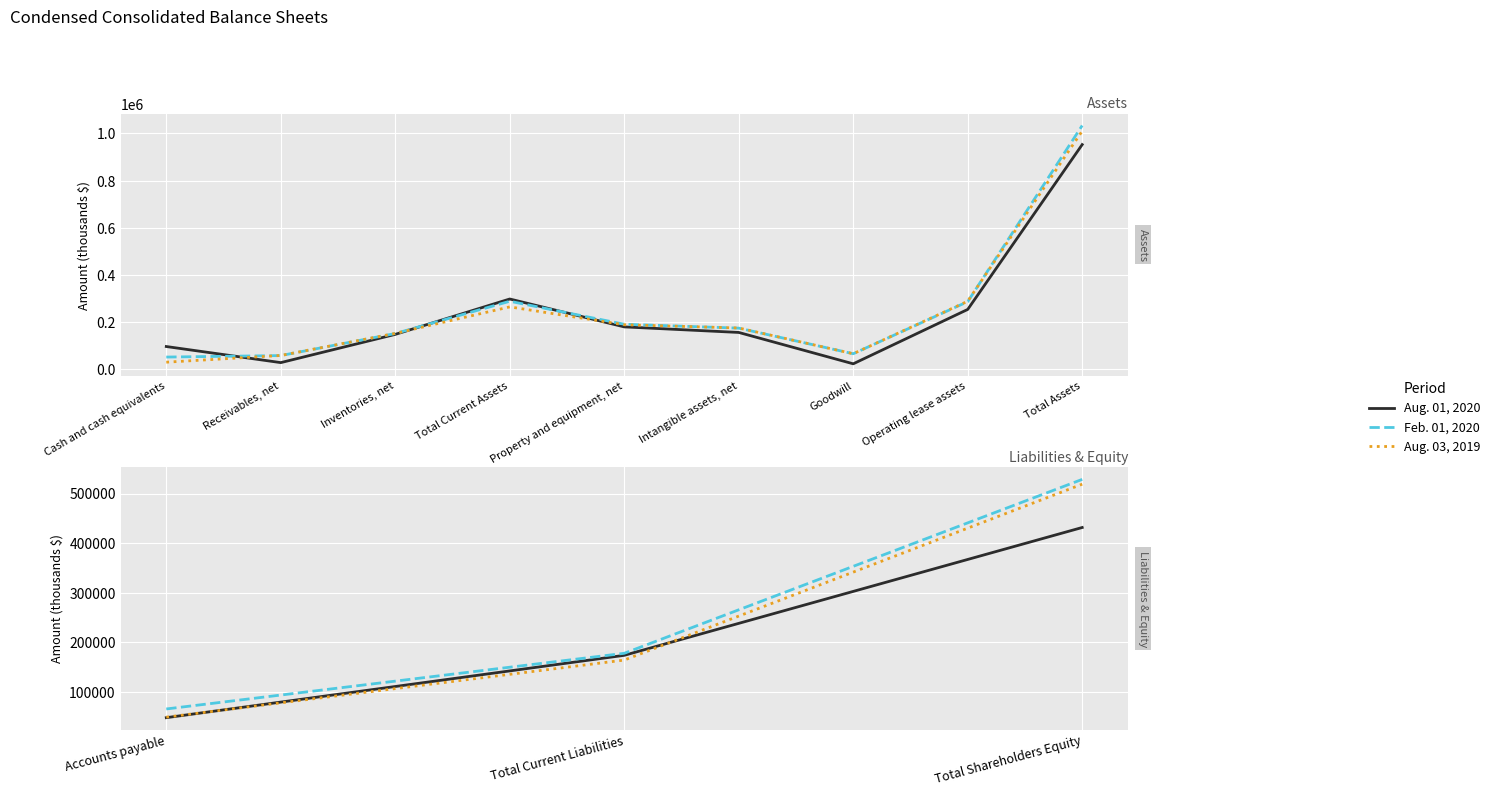

Is the value of Aug. 03, 2019 at Total Shareholders Equity greater than the value of Aug. 01, 2020 at Total Current Liabilities?

Yes